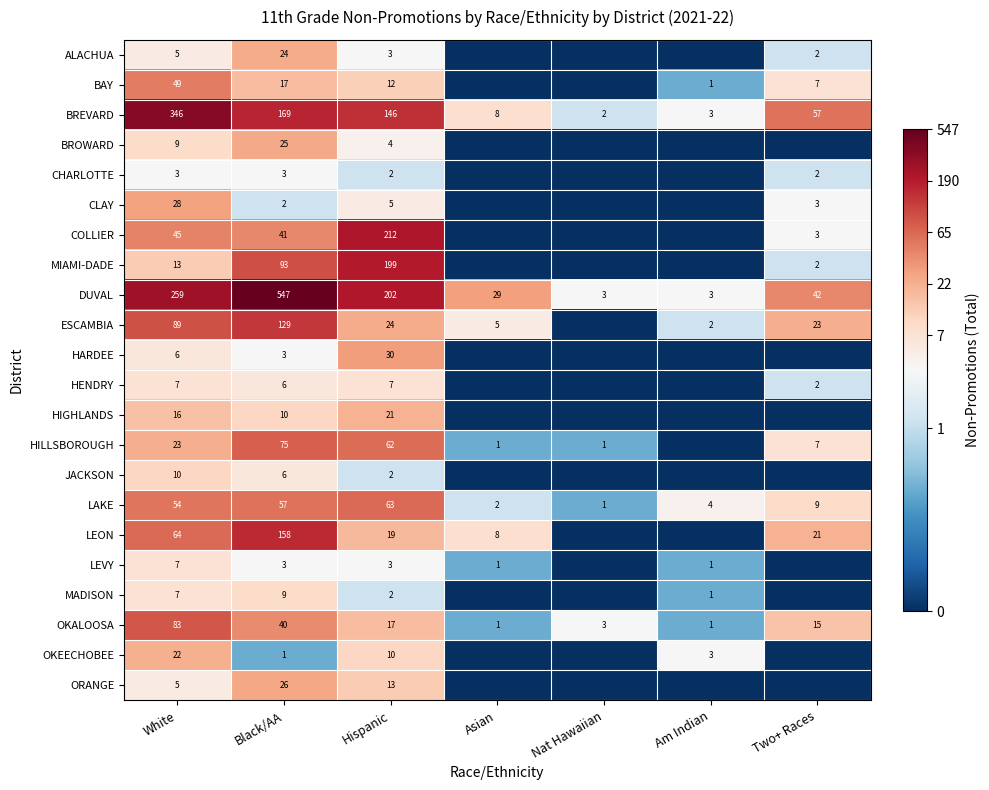

Is the value of CLAY at Two+ Races greater than the value of HILLSBOROUGH at Black/AA?

No